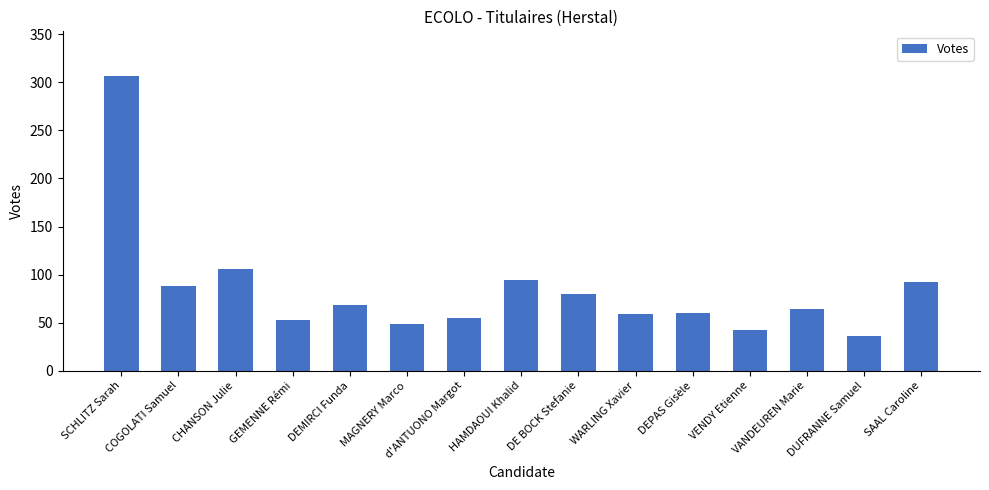

The value at GEMENNE Rémi is 73. True or false?

False